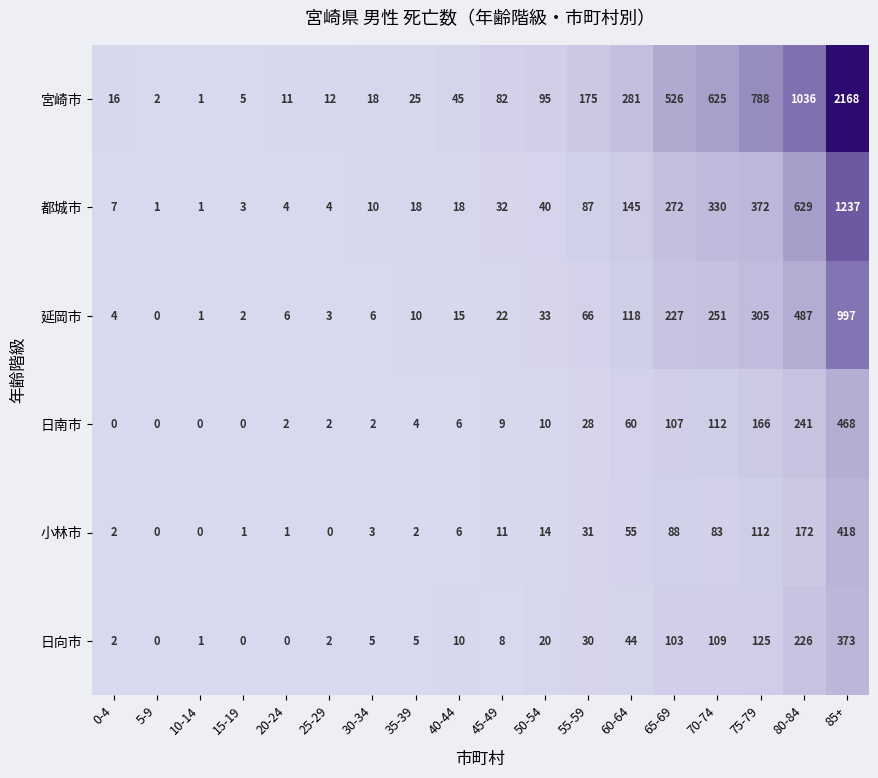

What is the greatest value displayed?

2168